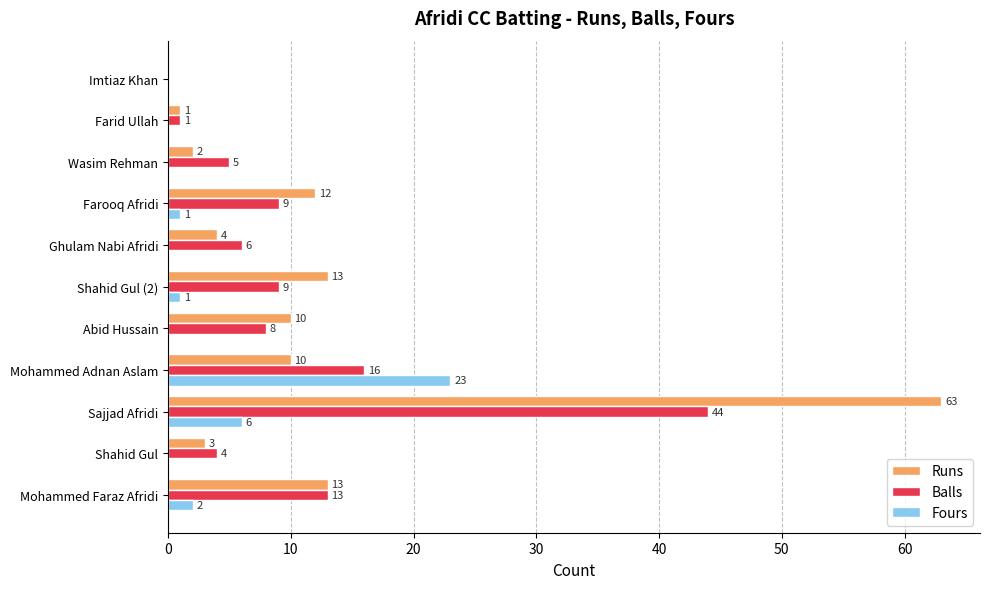

What is the greatest value displayed?

63